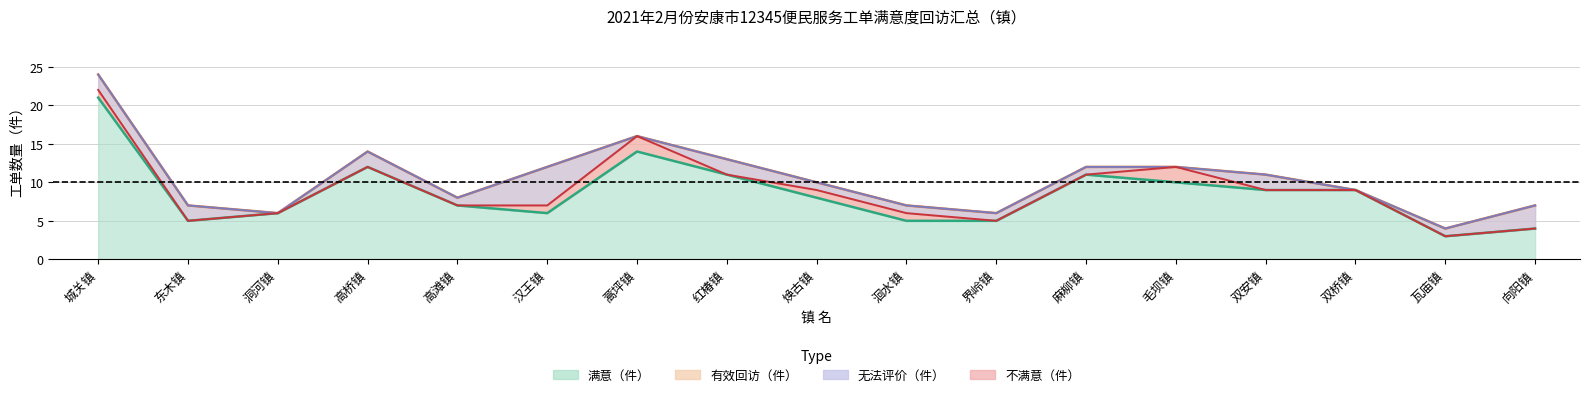

How many lines are shown in the chart?

2